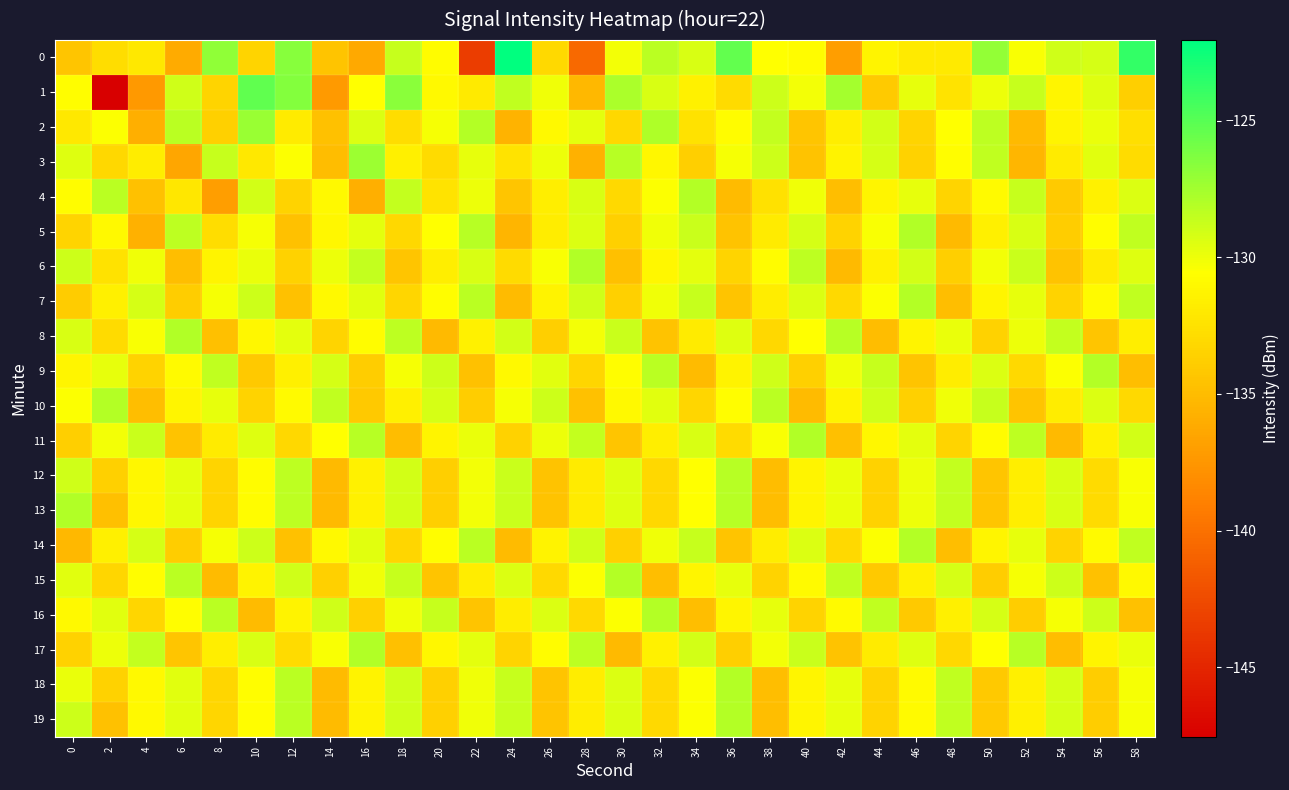

At which category is the sum across all series the highest?

10